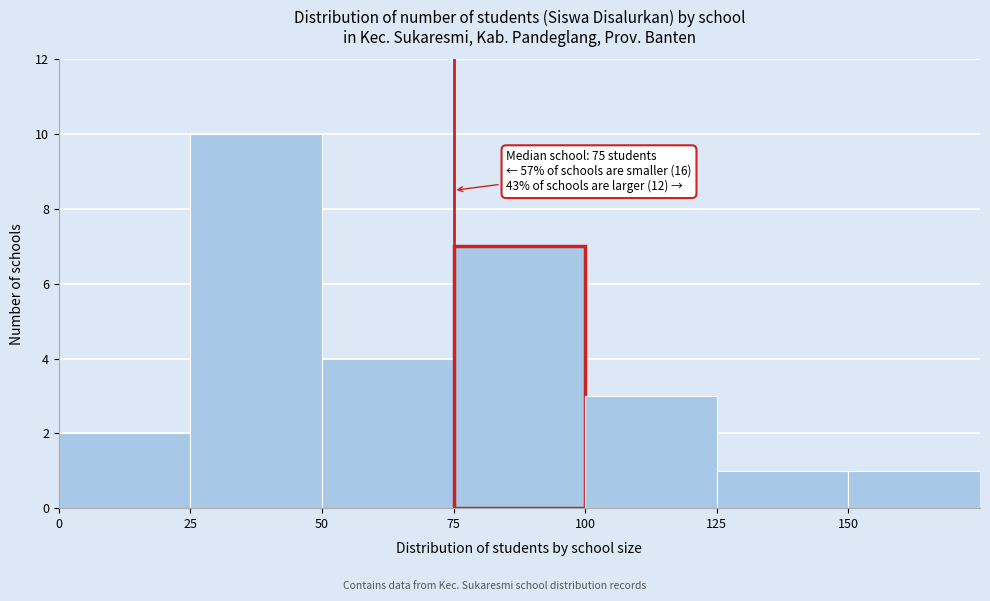

Over which range of the x-axis is the bar tallest?

25 to 50